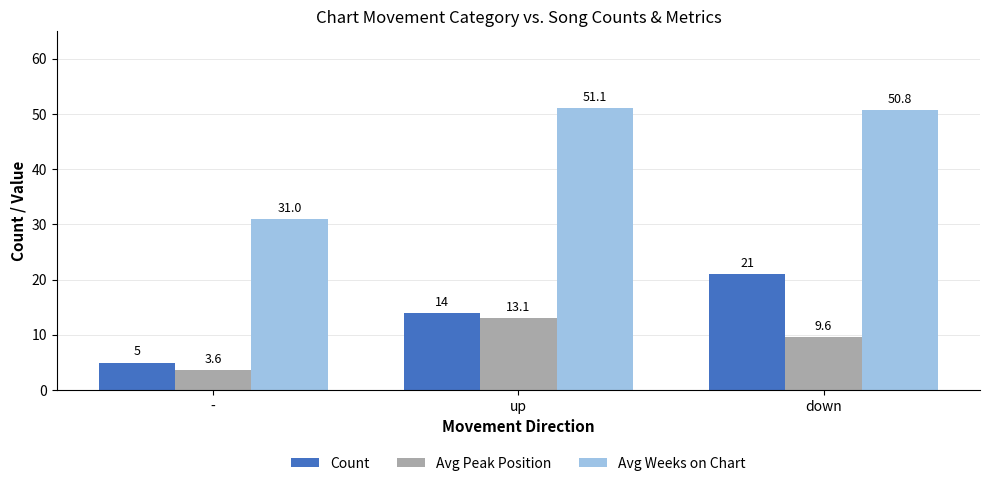

Reading left to right, transcribe all the data shown in this chart.

Count: 5.0	14.0	21.0
Avg Peak Position: 3.6	13.1	9.6
Avg Weeks on Chart: 31.0	51.1	50.8